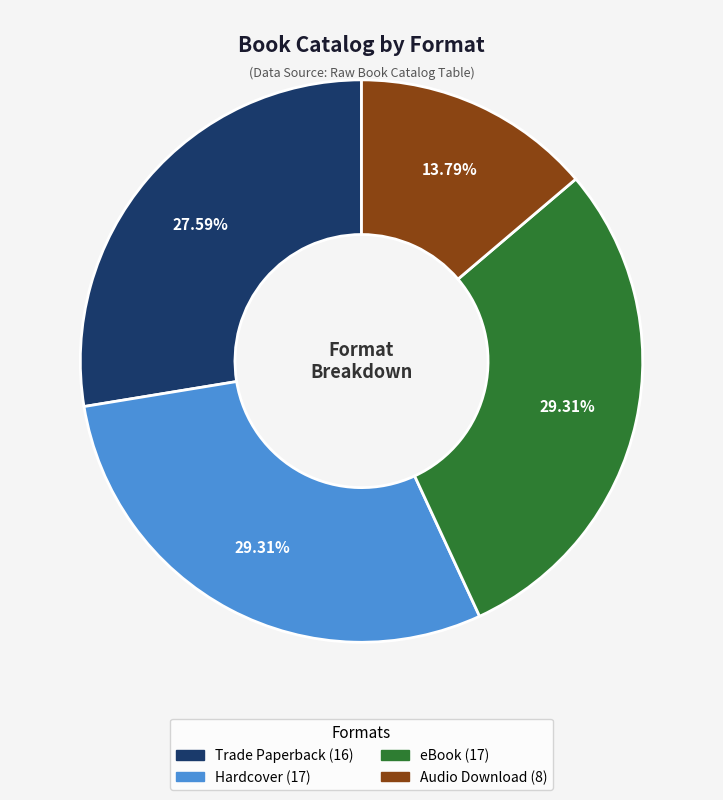

What is the smallest slice in the pie chart?

Audio Download